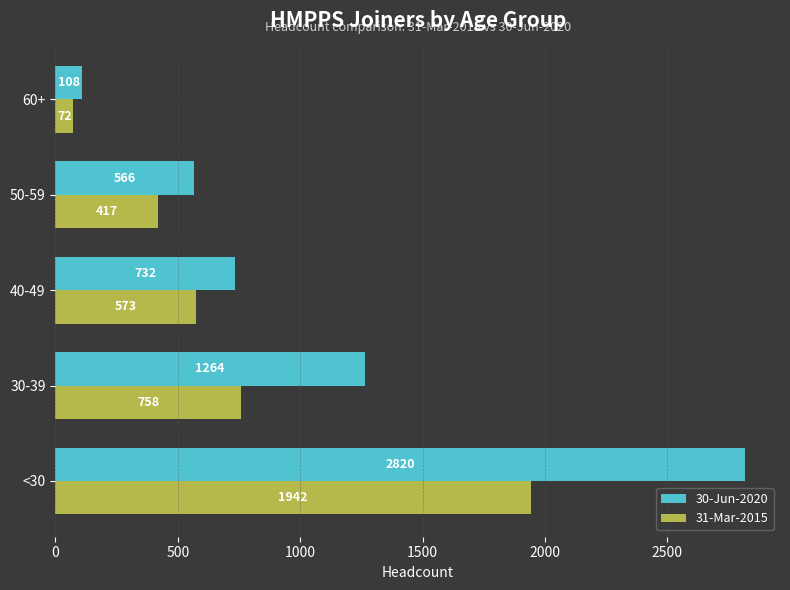

What is the sum of all 31-Mar-2015 values?

3762